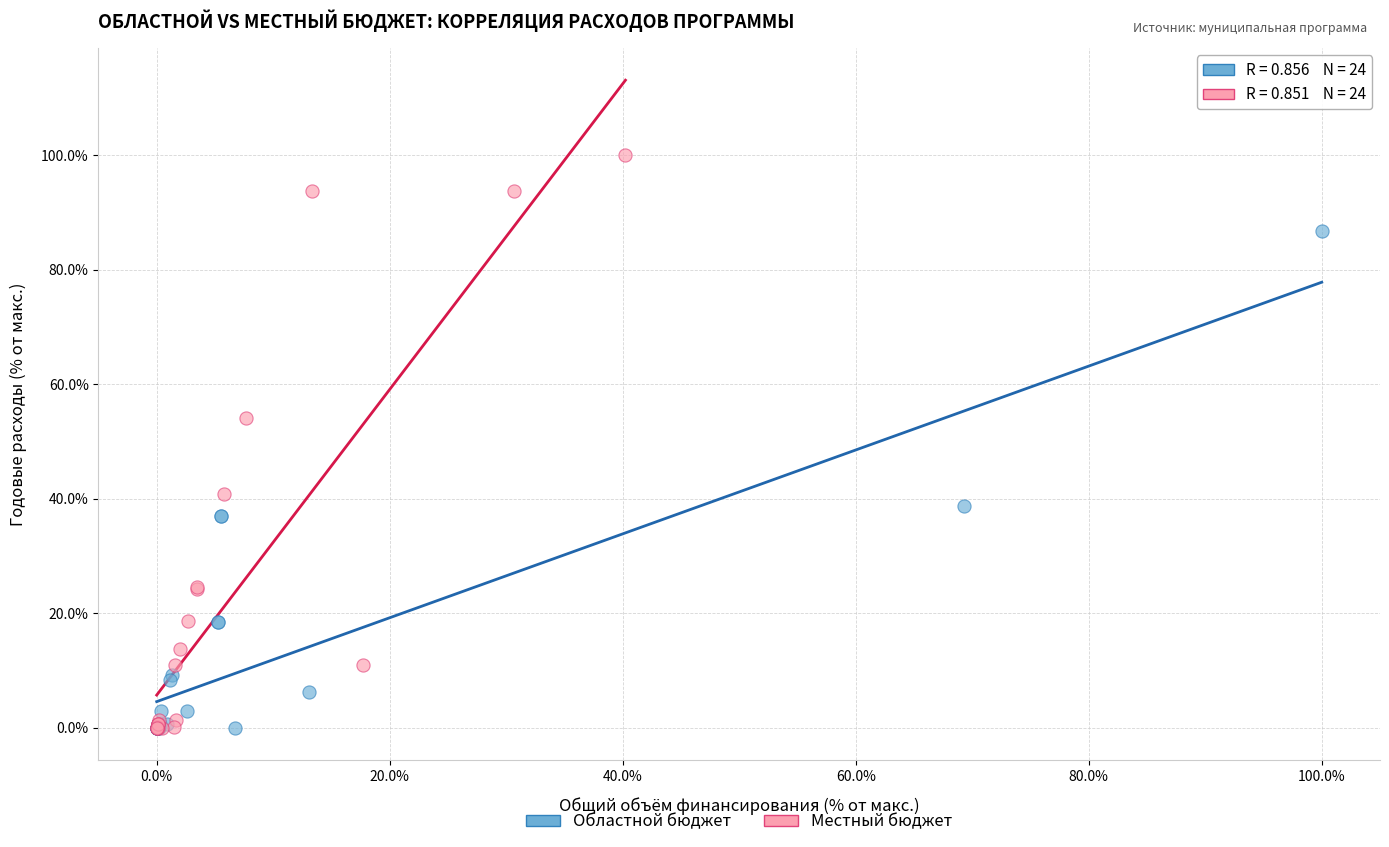

Which series contains the highest Y value?

Местный бюджет